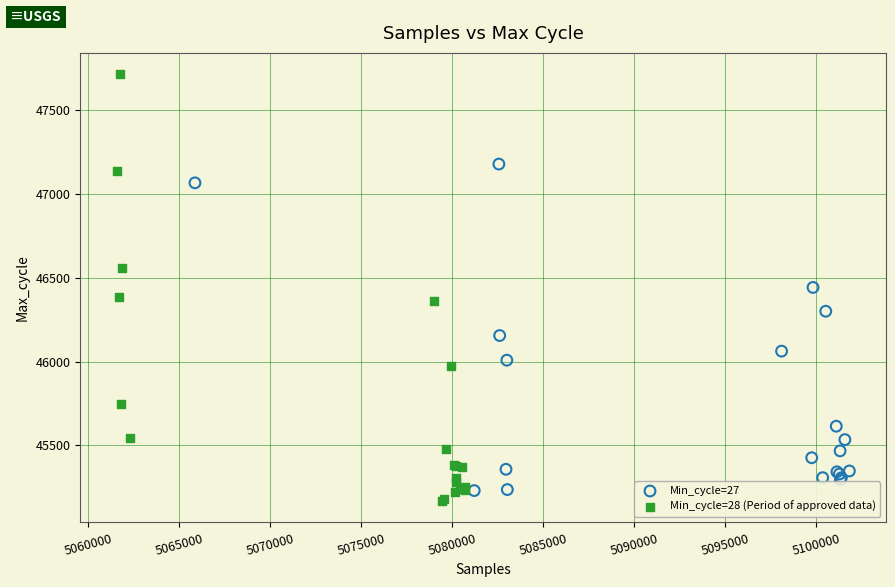

Which series has the widest spread of Y values?

Min_cycle=28 (Period of approved data)